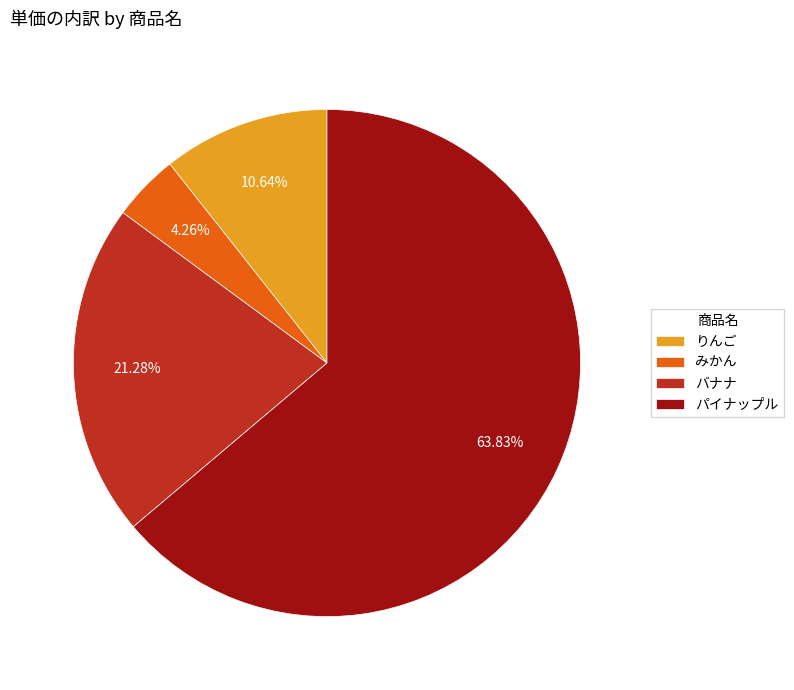

To the nearest percent, what is the difference between the みかん and バナナ slice percentages?

17%